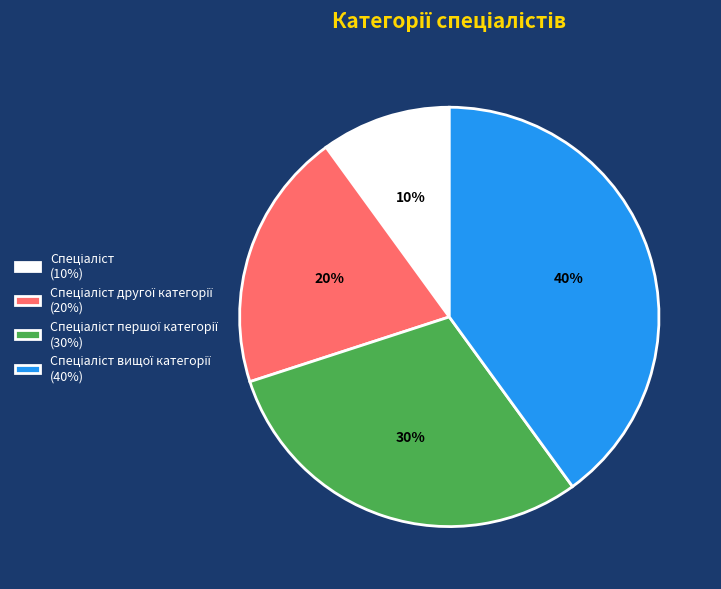

Is there a majority slice in this chart?

No